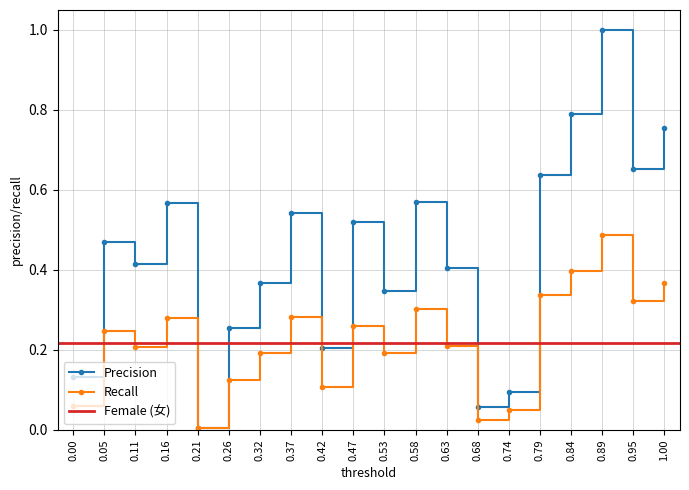

The value of Recall at 0.63 is 0.2. True or false?

True